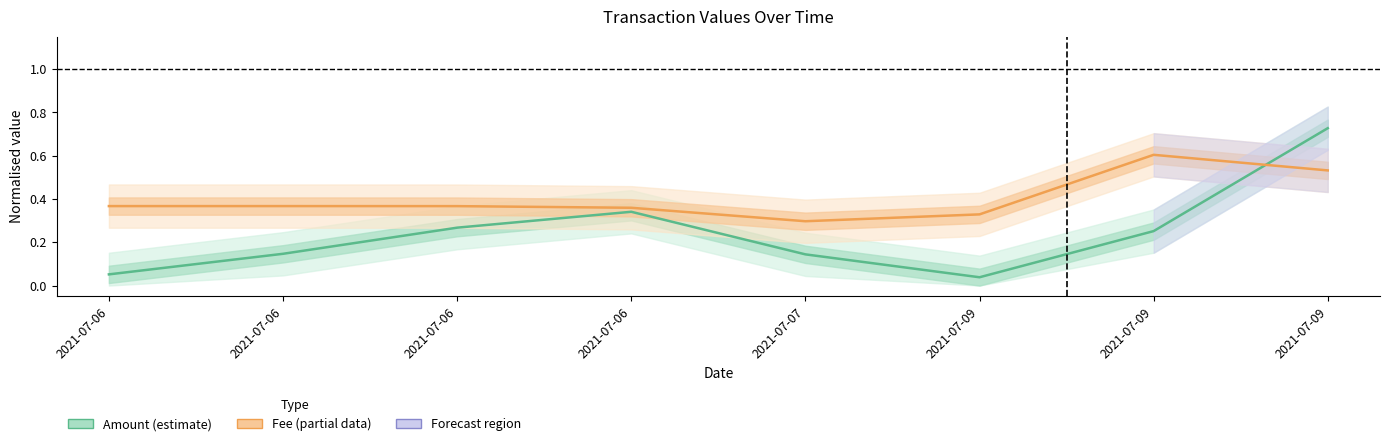

How many categories are shown in the chart?

8